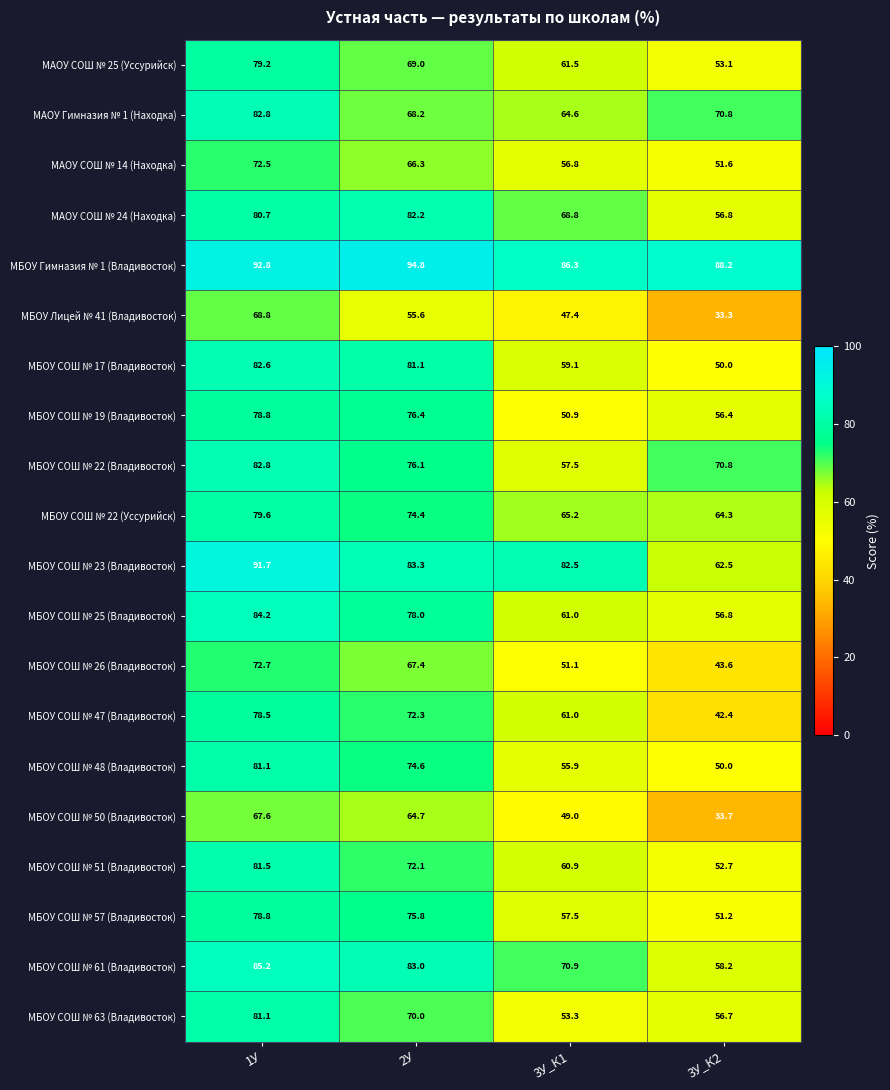

The МБОУ СОШ № 22 (Владивосток) series shows 122.0 at 3У_К2. True or false?

False